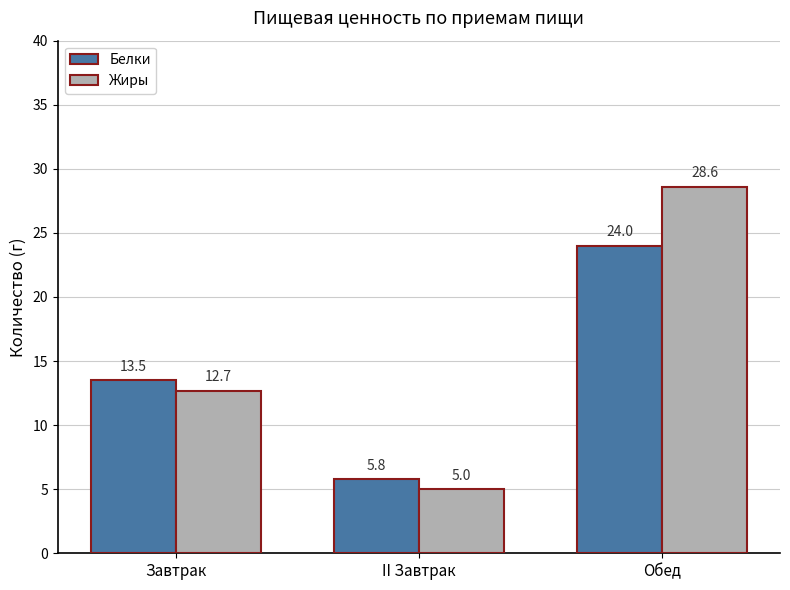

What is the lowest value of the Белки series?

5.8